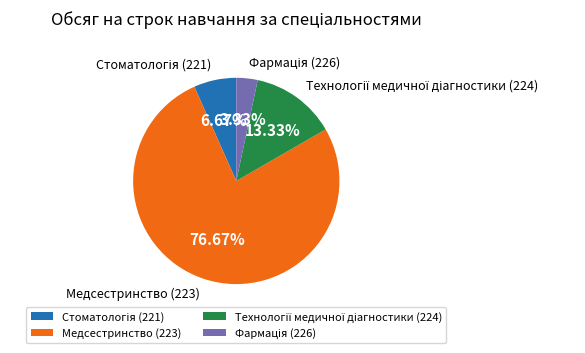

What is the majority slice?

Медсестринство (223)